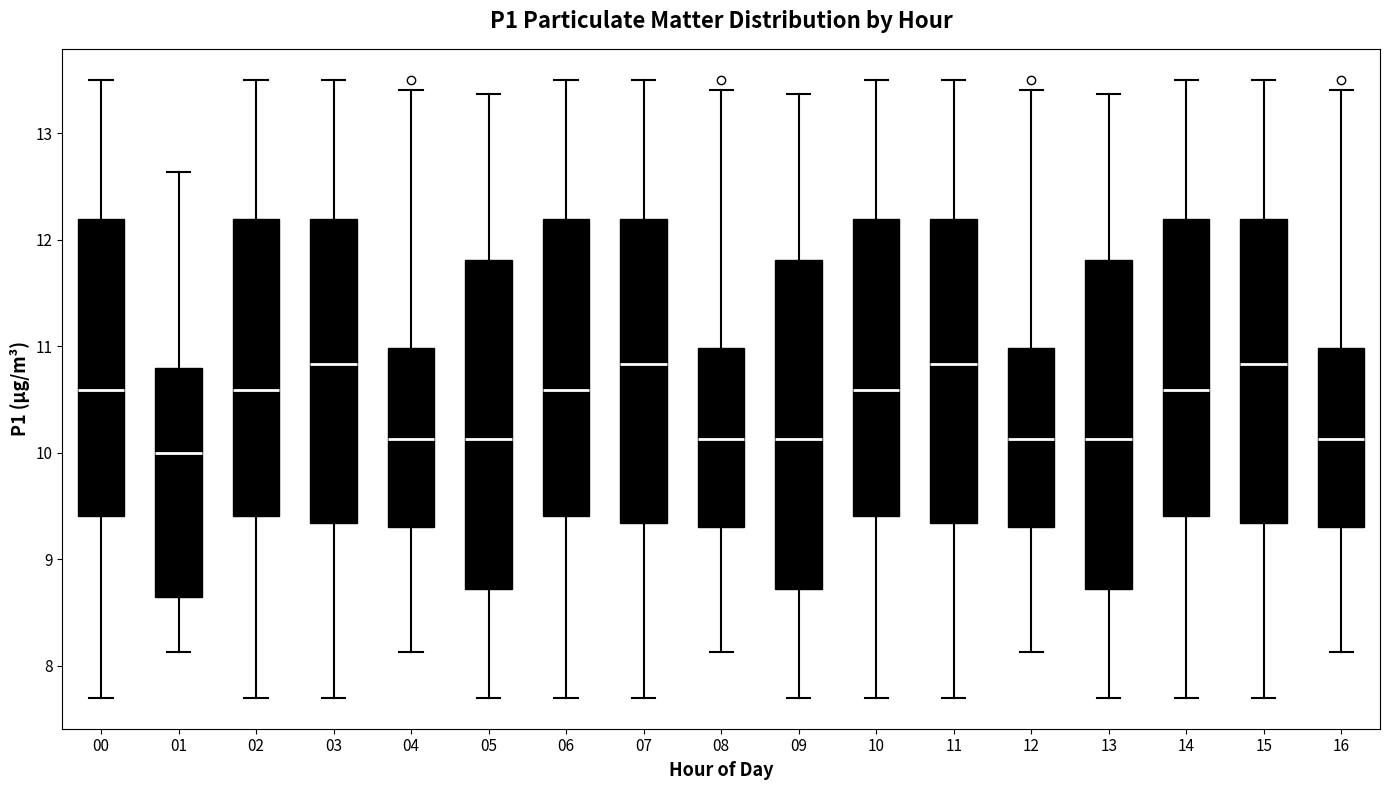

Where does the upper whisker of the box at x = 07 end on the y-axis? The values are not printed on the chart, so give them approximately, as read against the axis.

13.5